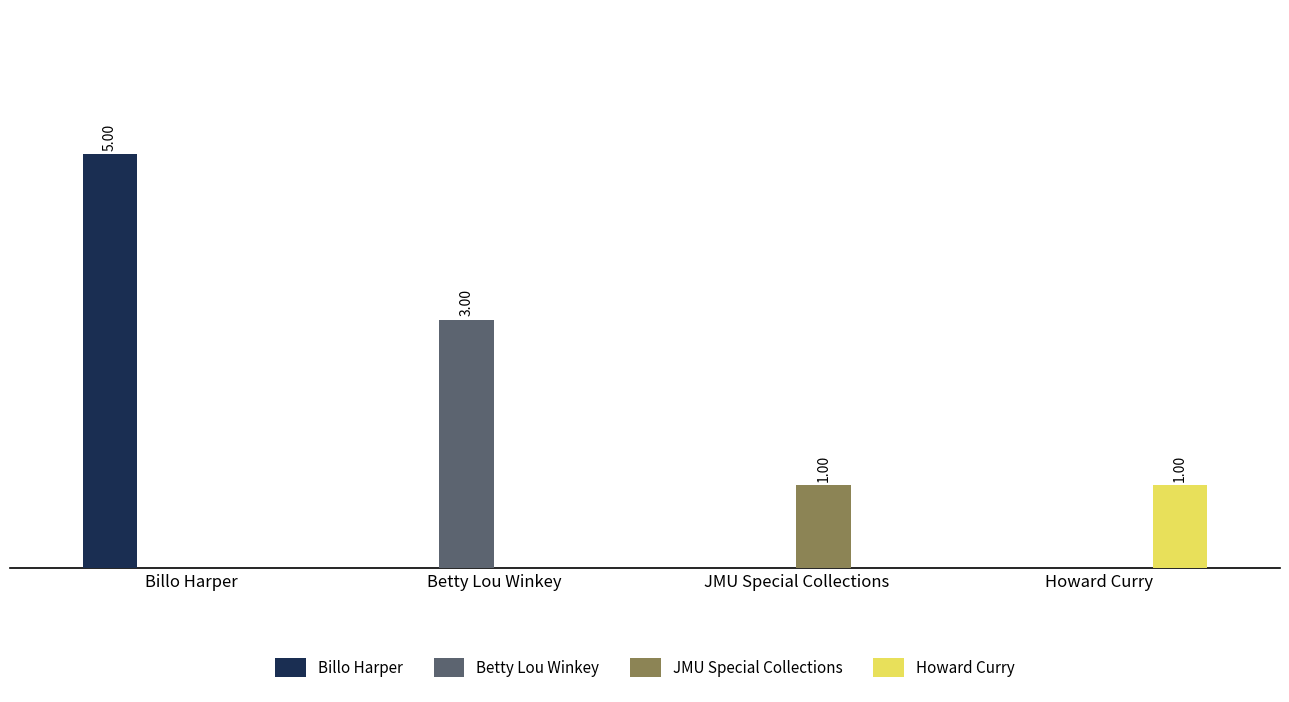

Rank the series by their maximum value, from highest to lowest.

Billo Harper, Betty Lou Winkey, JMU Special Collections, Howard Curry